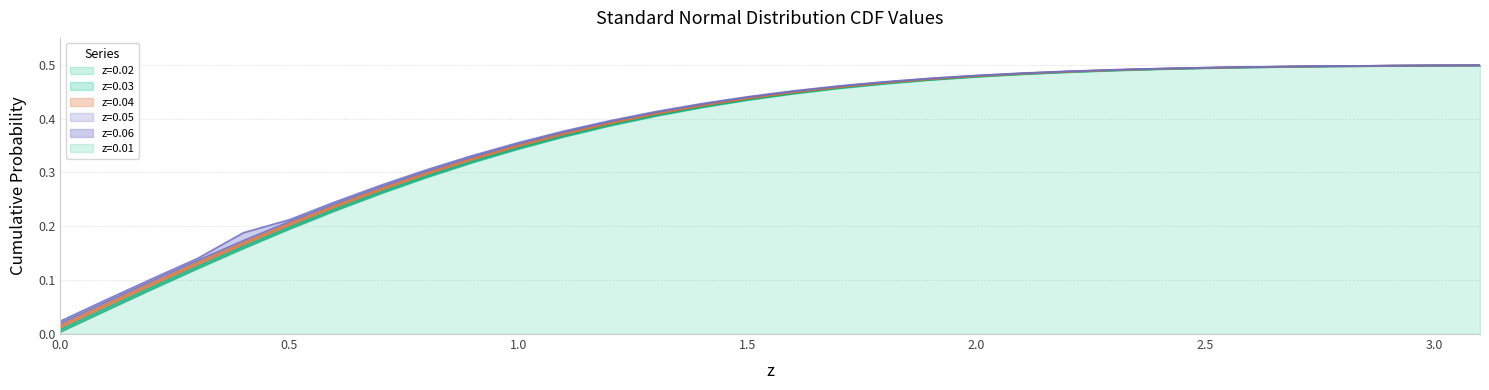

True or false: z=0.04 has more than 1 interior local peaks.

False